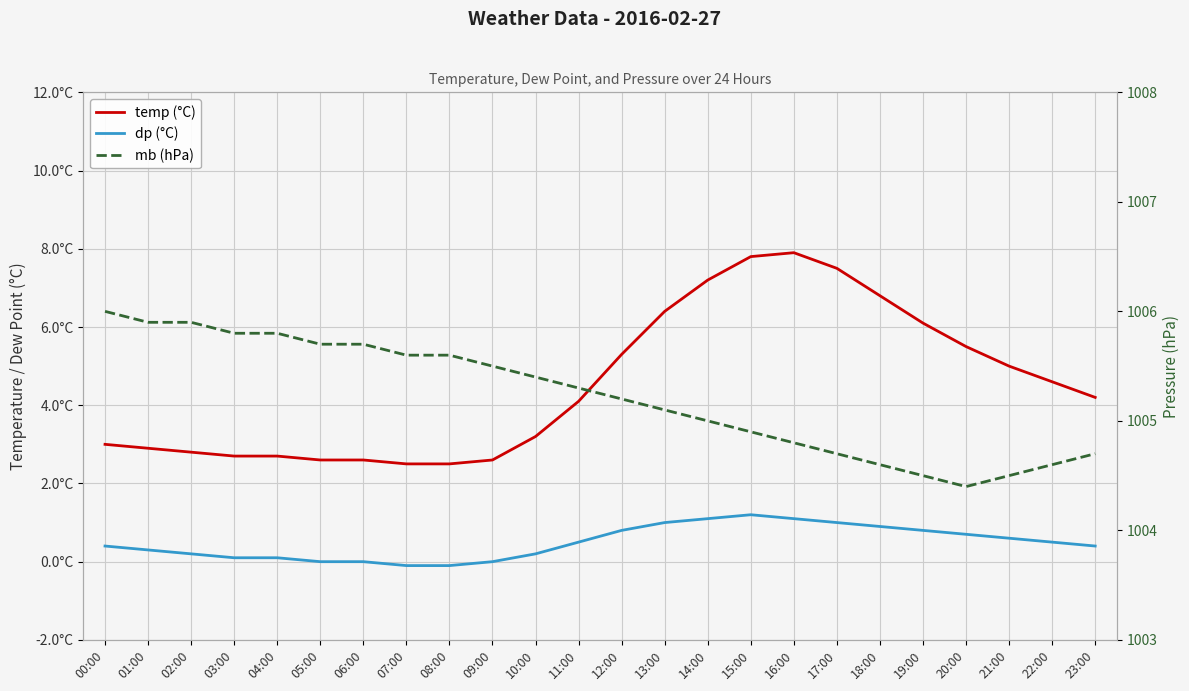

True or false: temp (°C) has more than 0 points higher than both neighbors.

True